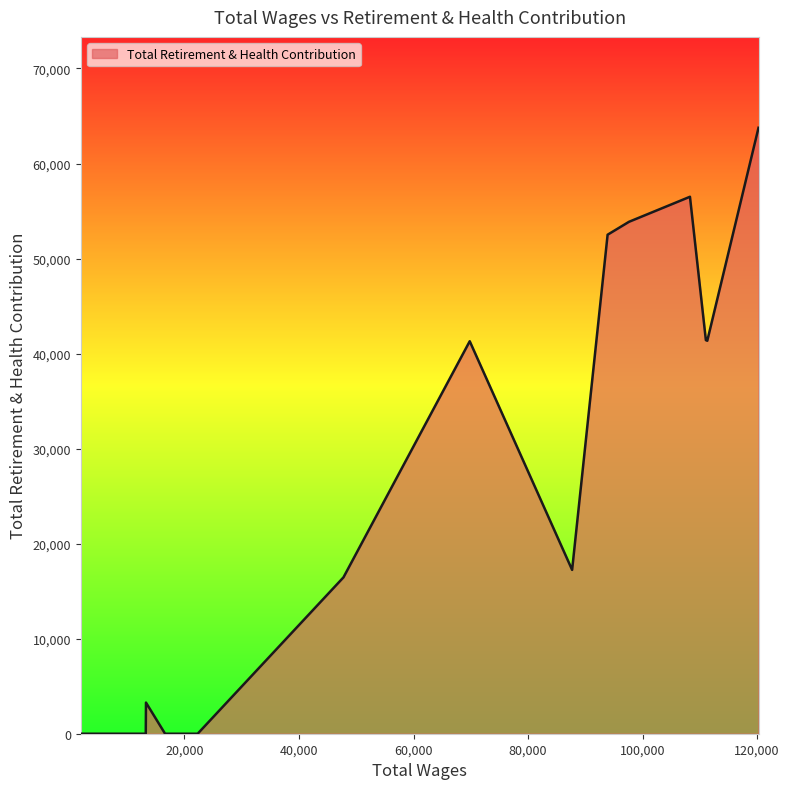

What is the difference between the maximum and minimum values?

63762